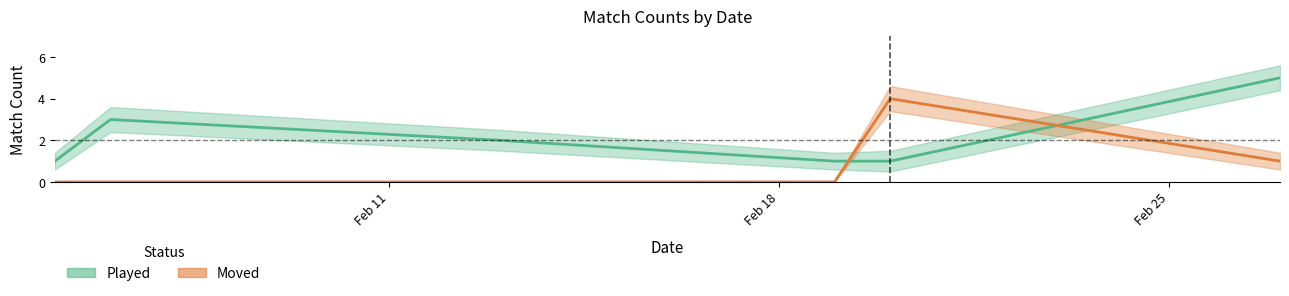

True or false: Played has more than 1 interior local peaks.

False